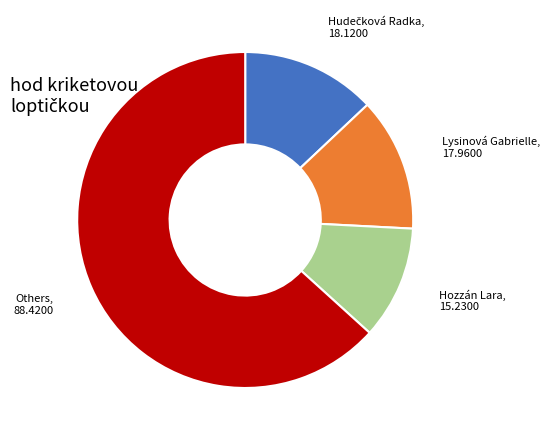

Count the number of slices in the pie.

4